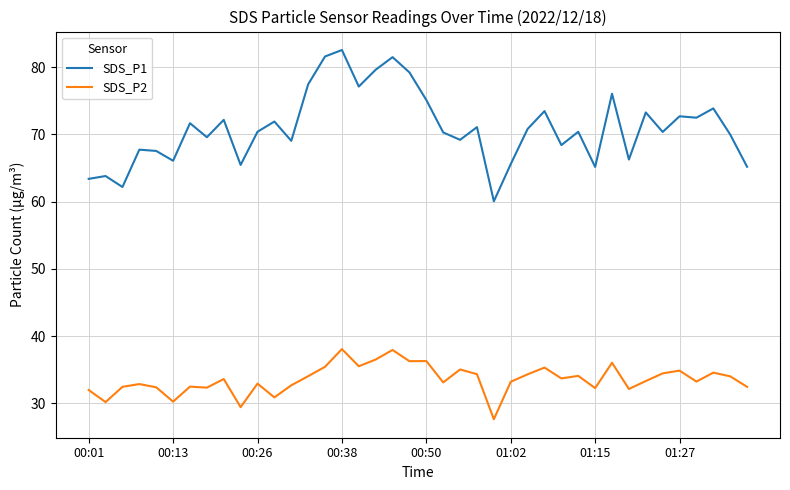

True or false: SDS_P1 and SDS_P2 cross at least once.

False